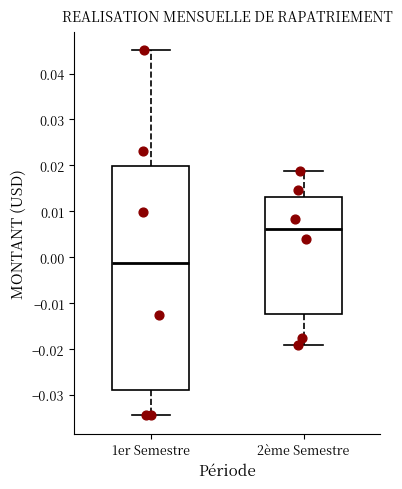

Where does the median line of the box for 2ème Semestre sit on the y-axis? The values are not printed on the chart, so give them approximately, as read against the axis.

0.006